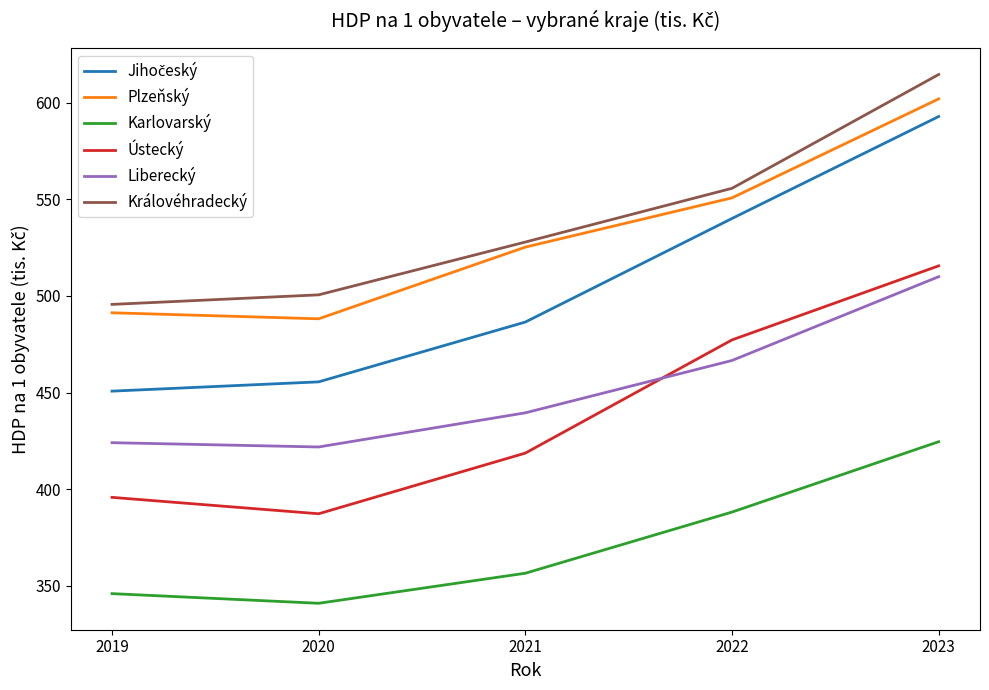

What is the approximate value of Královéhradecký at 2019?

495.7